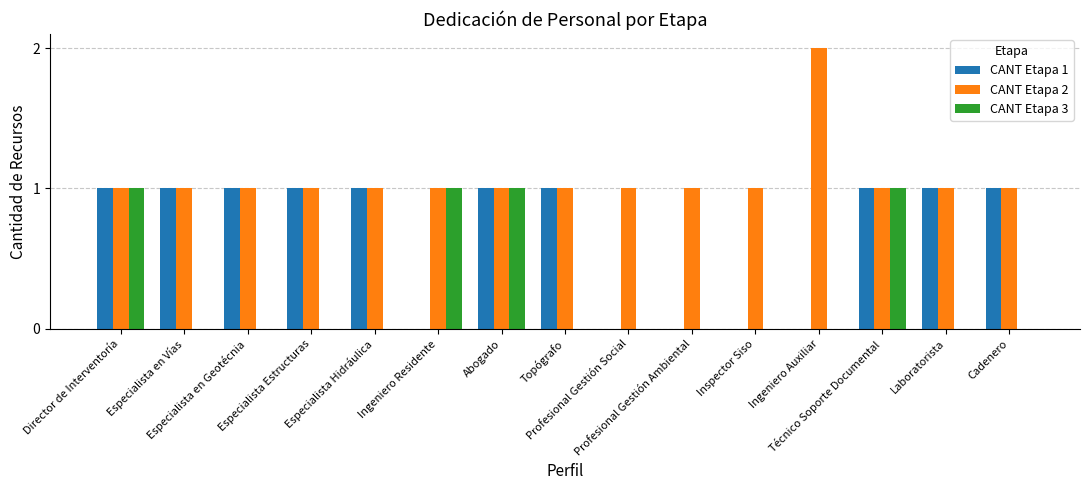

What is the sum of all CANT Etapa 3 values?

4